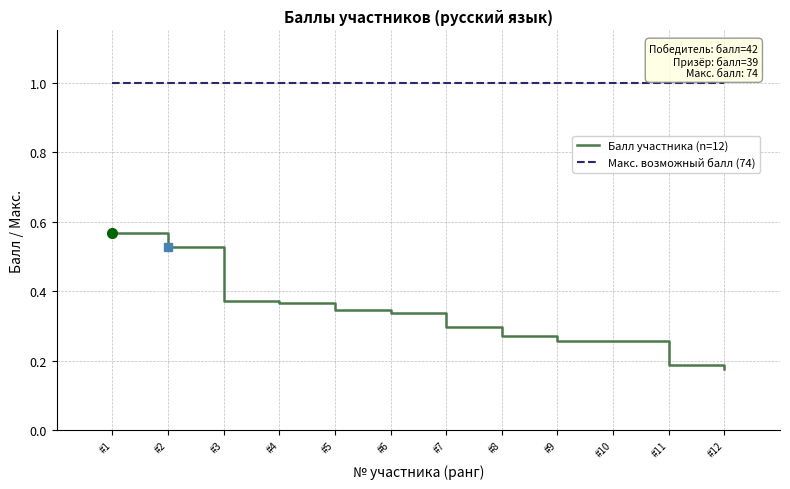

True or false: Балл участника (n=12) and Макс. возможный балл (74) cross at least once.

False